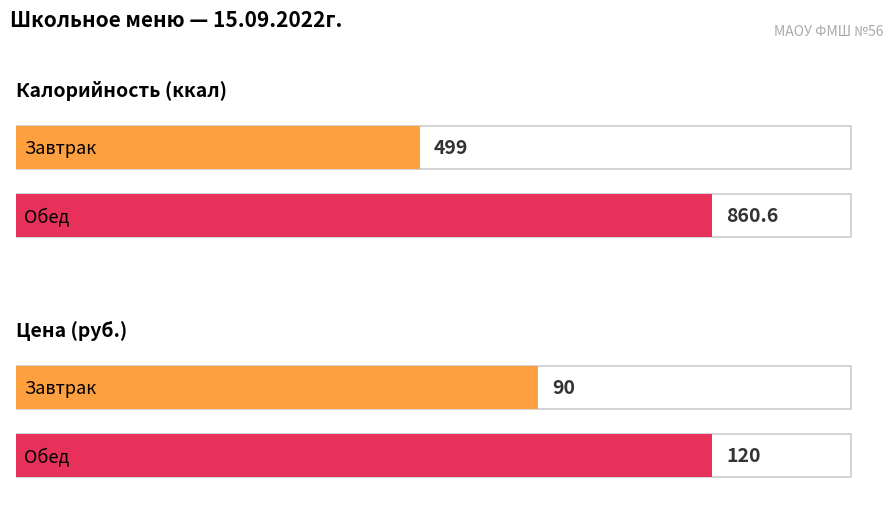

What is the value of the Калорийность bar at the 2nd from the left?

860.6